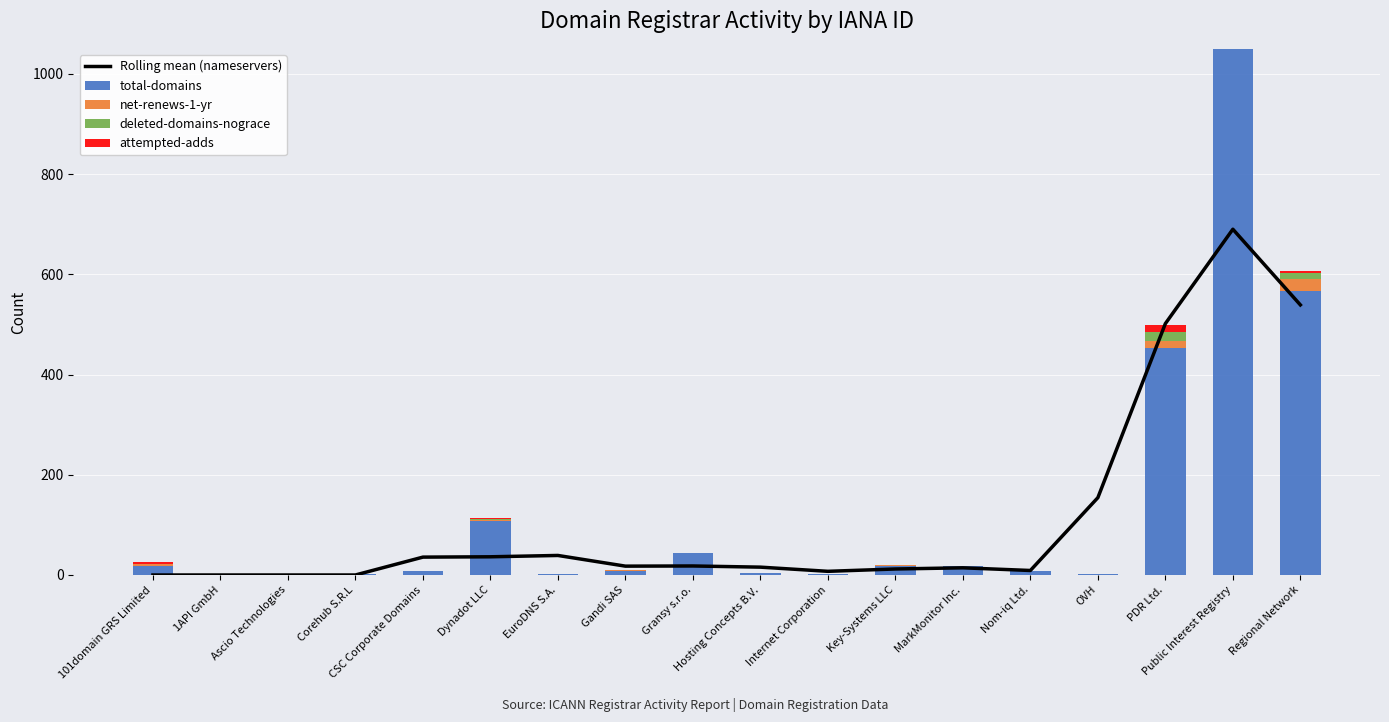

How many series are shown in this chart?

5